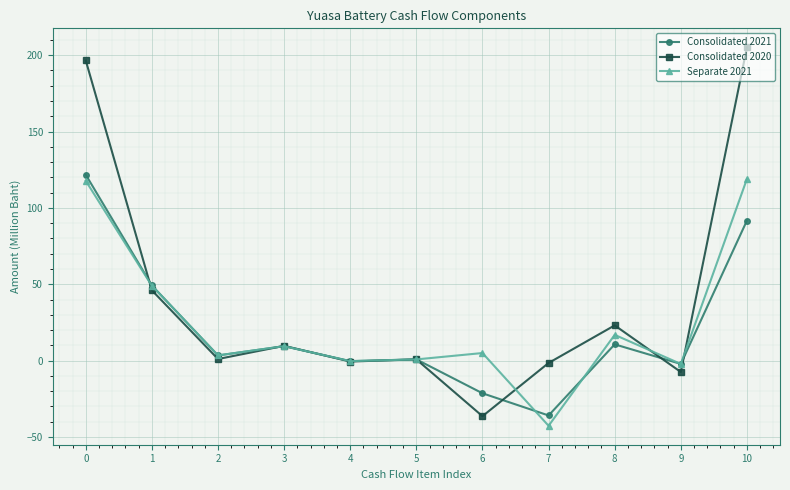

What is the value of the Separate 2021 point at the 3rd from the left?

3.4